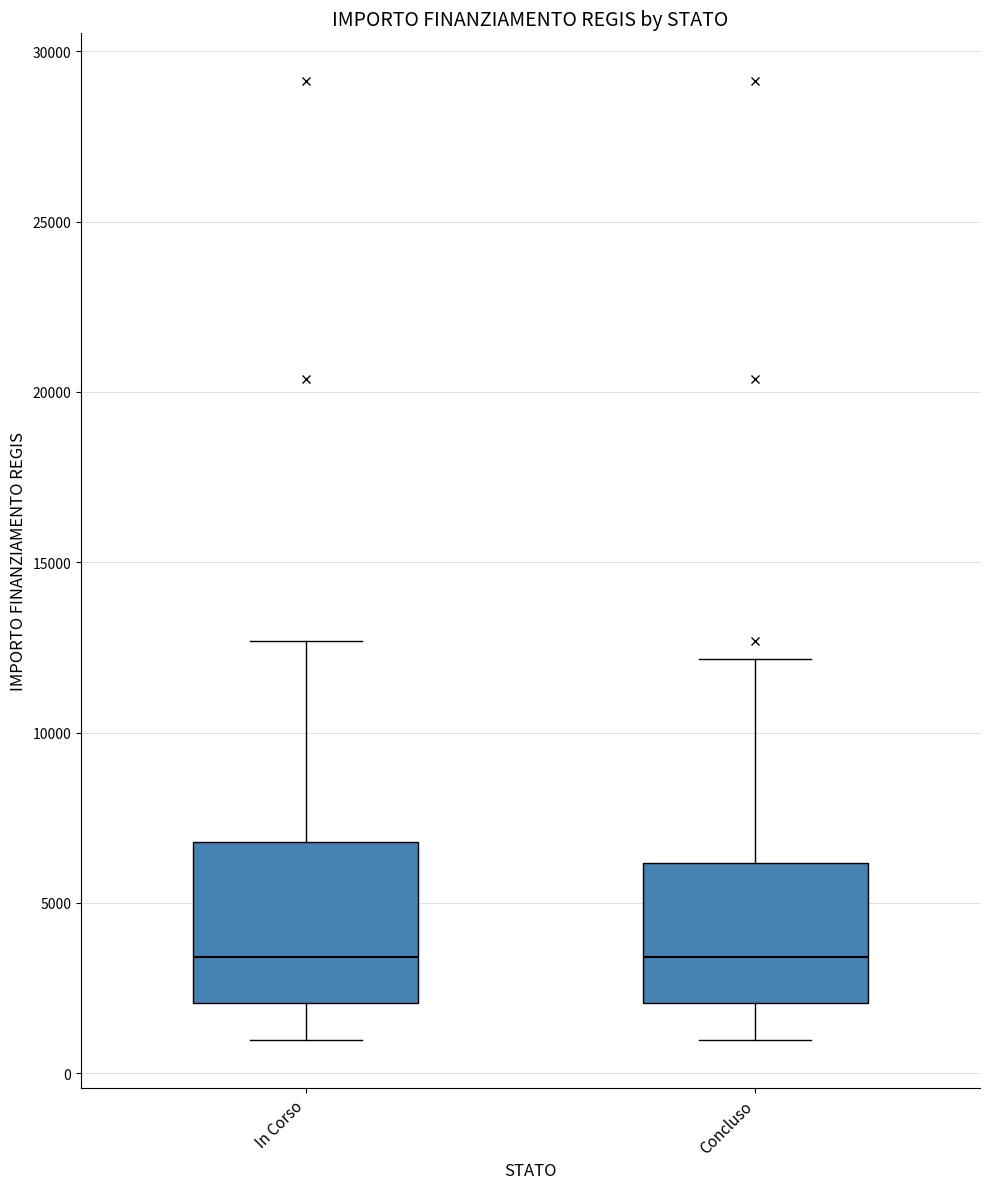

Which box is the tallest, from its lower edge to its upper edge?

In Corso